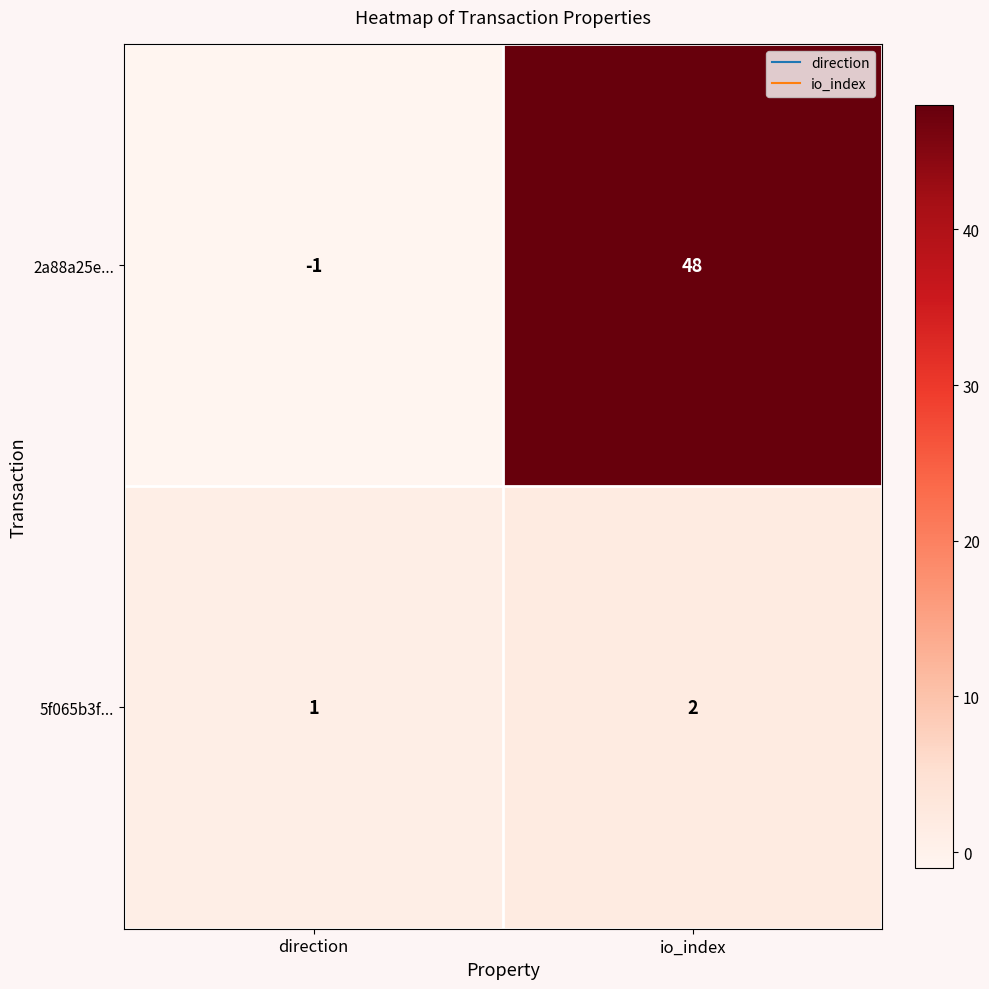

How many data points does each series have?

2